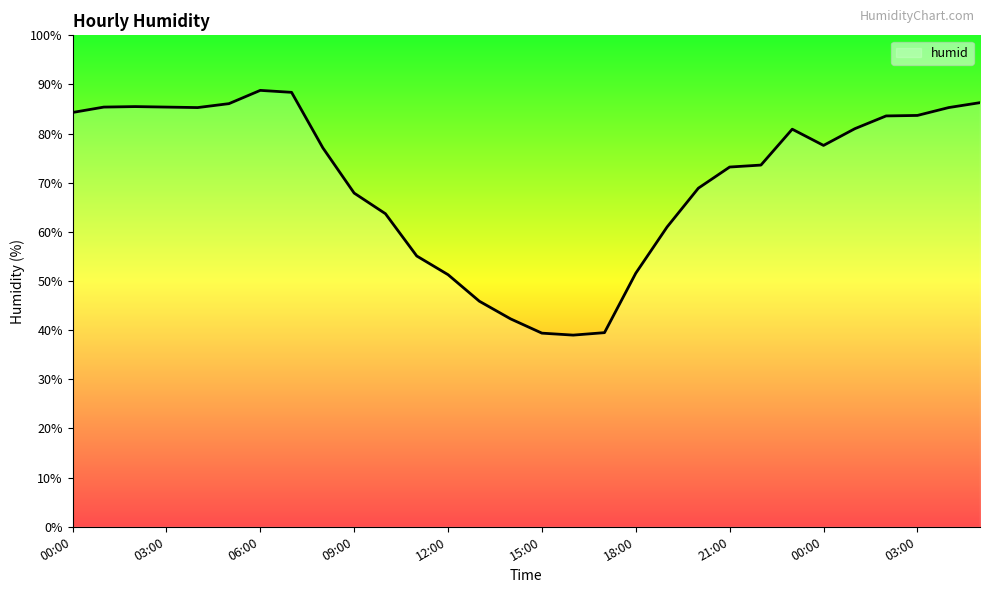

Does the chart have visible grid lines?

No